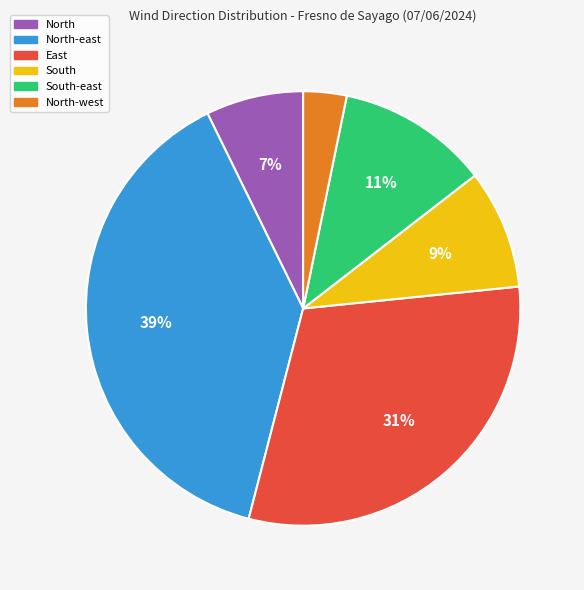

To the nearest percent, what is the average slice percentage?

17%